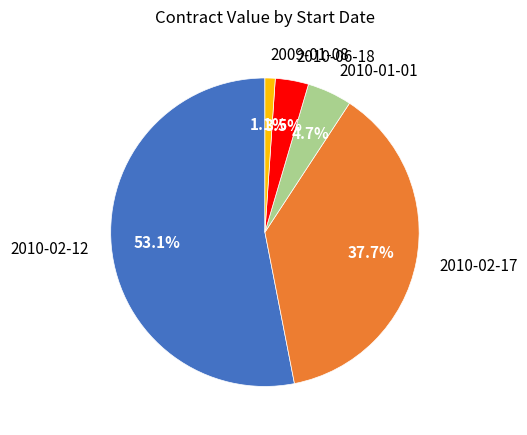

To the nearest percent, what is the average slice percentage?

20%